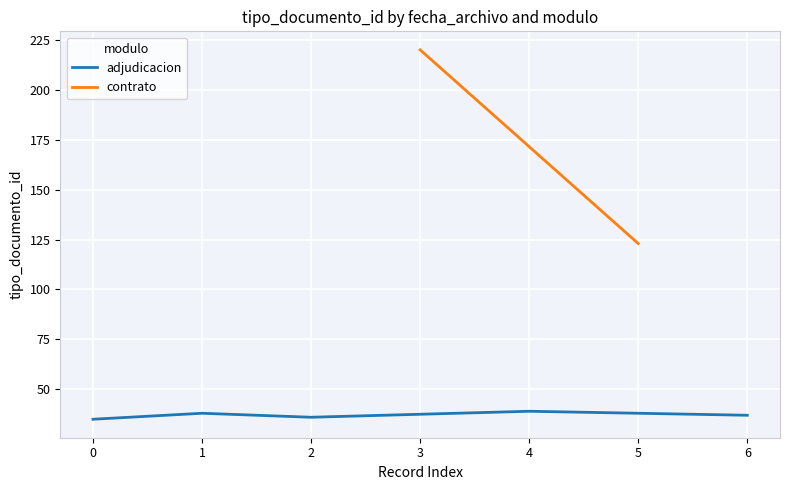

How many data points are less than 37?

2